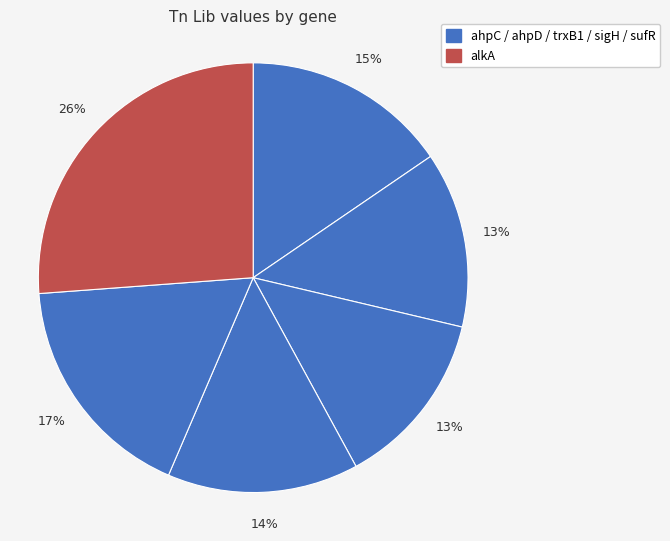

Count the number of slices in the pie.

6